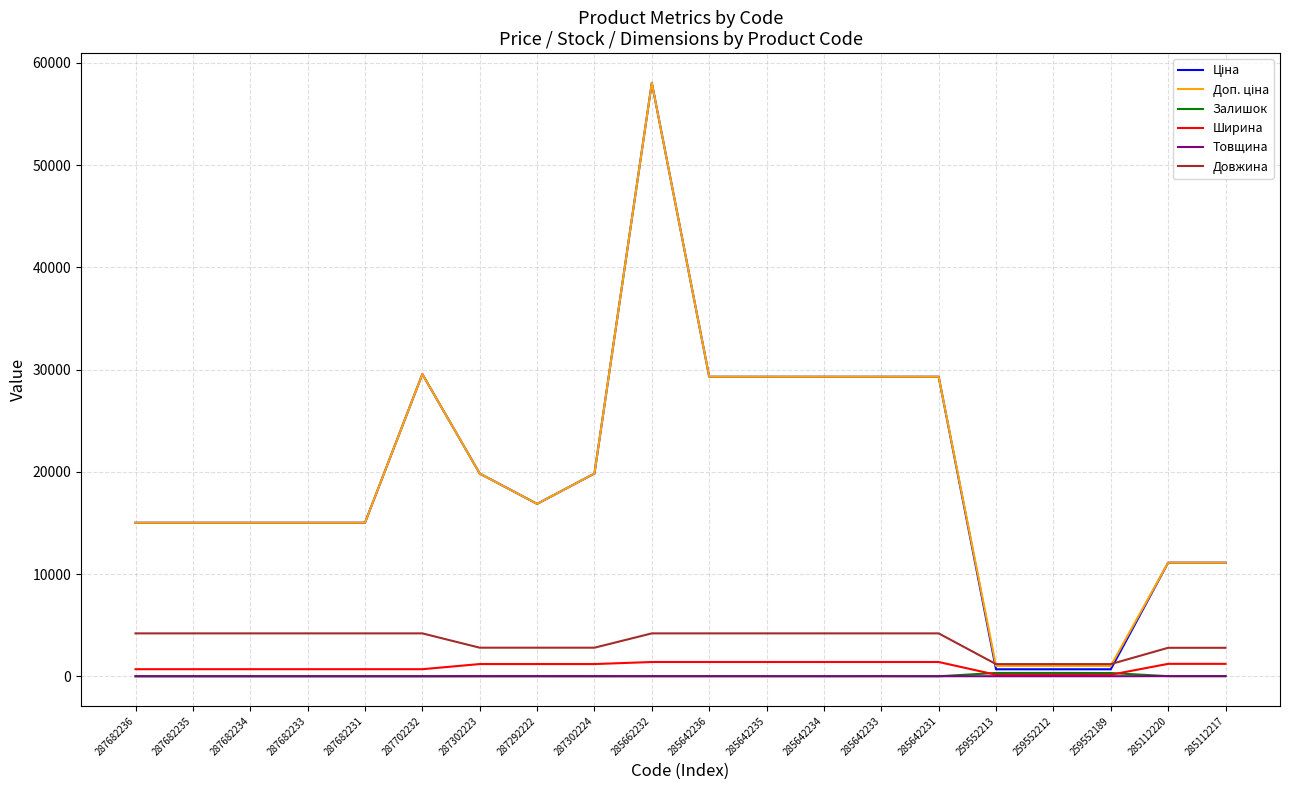

What is the greatest value displayed?

58037.0